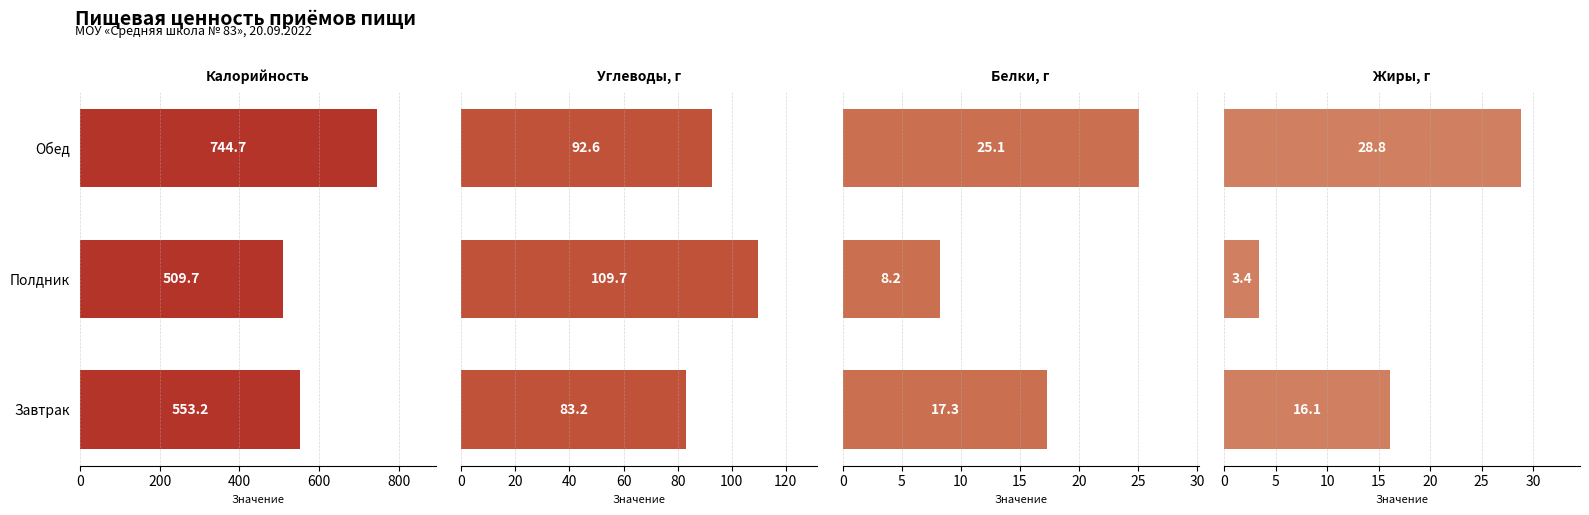

List the series in order of their peak value, lowest first.

Белки, г, Жиры, г, Углеводы, г, Калорийность